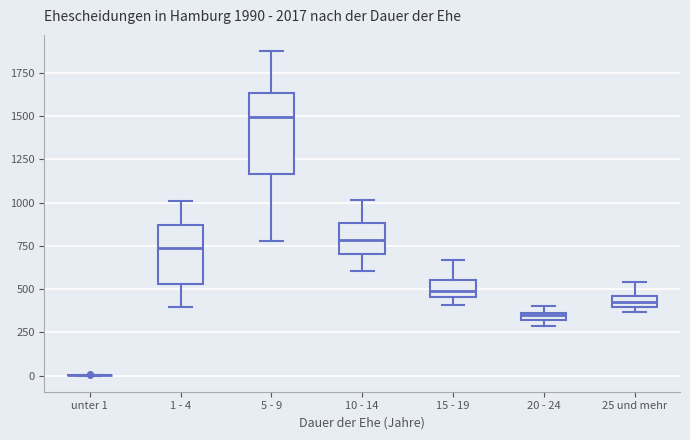

Comparing the boxes themselves (not the whiskers), which one is the tallest?

5 - 9